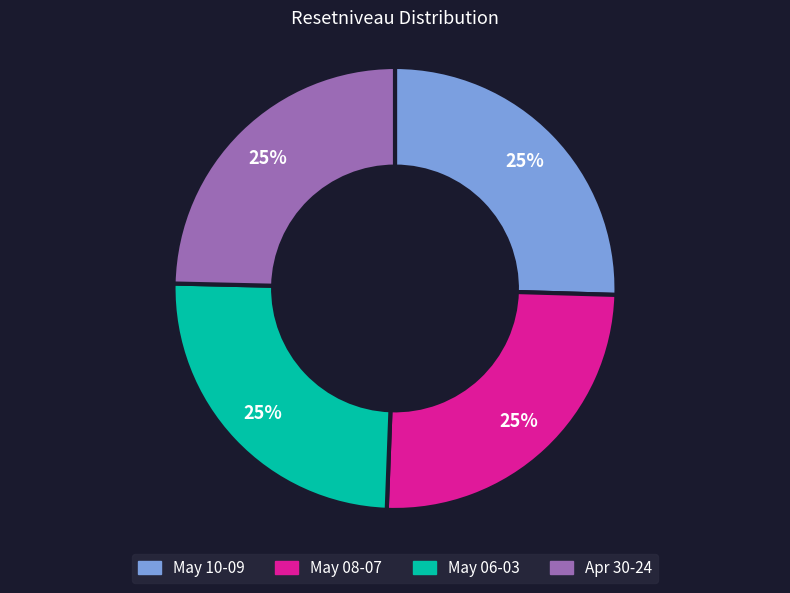

Is there a majority slice in this chart?

No